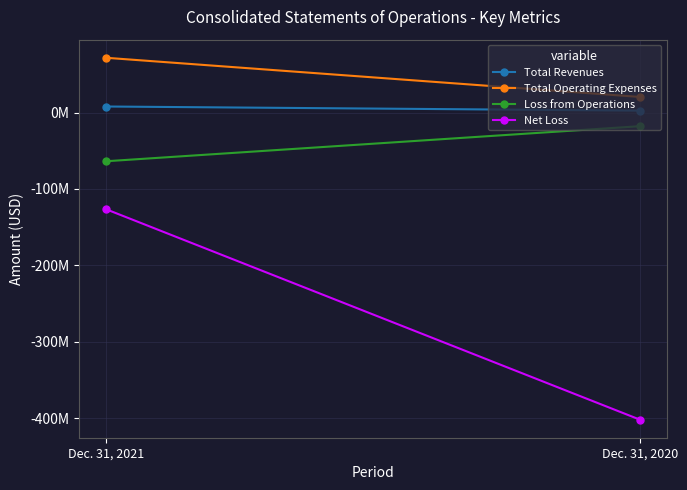

What is the sum of the Net Loss values at Dec. 31, 2021 and Dec. 31, 2020?

-528037000